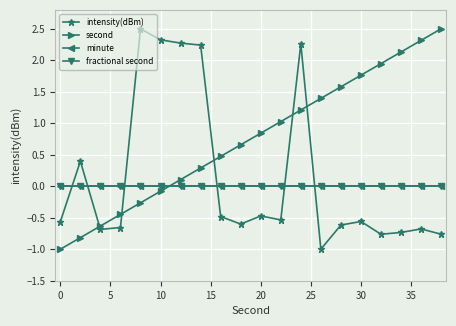

In intensity(dBm), how many points are lower than both neighbors (excluding endpoints)?

5